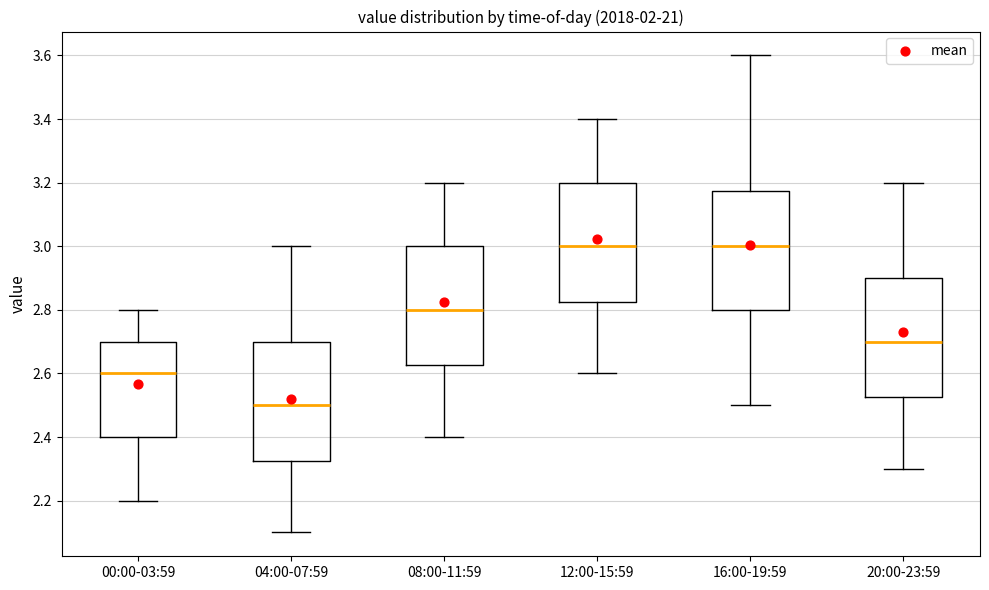

Where is the upper edge of the box for 20:00-23:59 on the y-axis? The values are not printed on the chart, so give them approximately, as read against the axis.

2.90